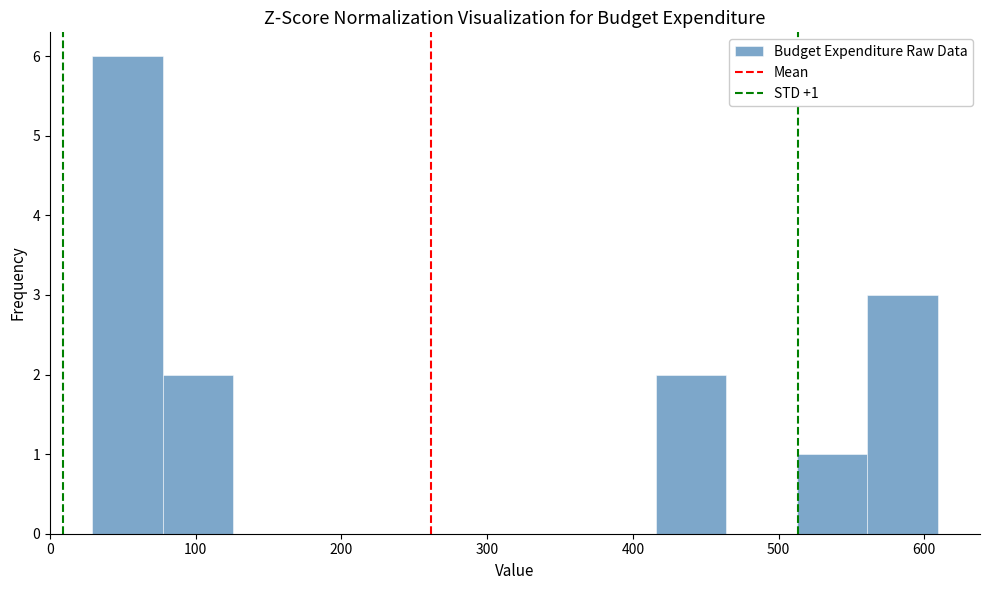

Which range on the x-axis has the tallest bar?

30 to 80